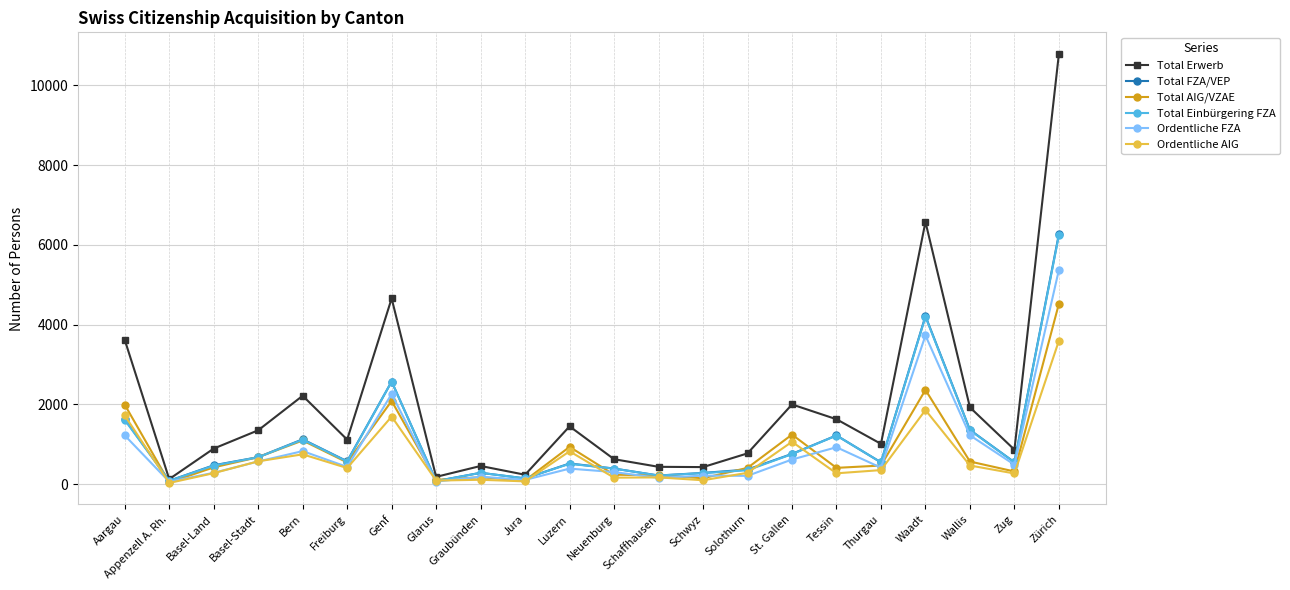

Where does the Total Erwerb series first go above 1114?

Aargau